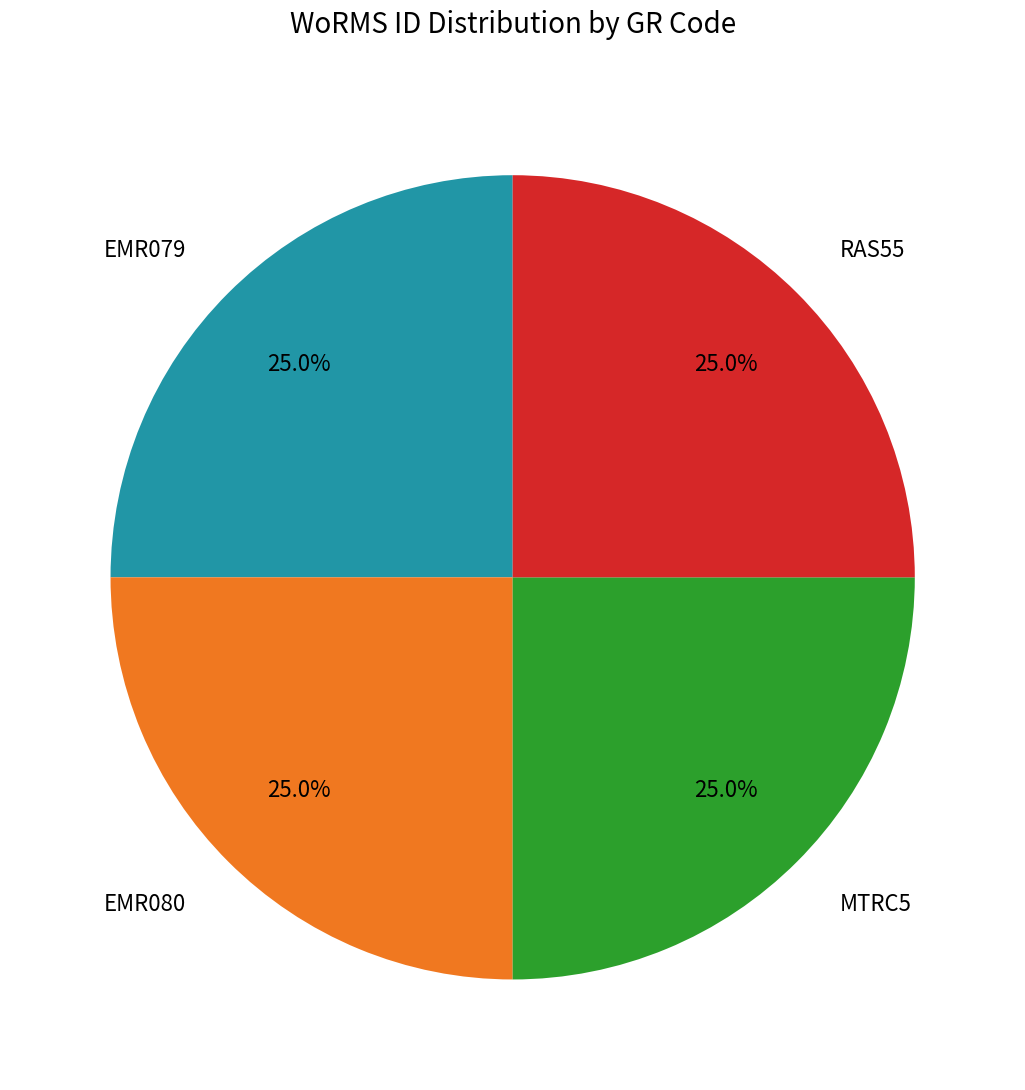

What is the ratio of the value at RAS55 to the value at EMR079?

1.0